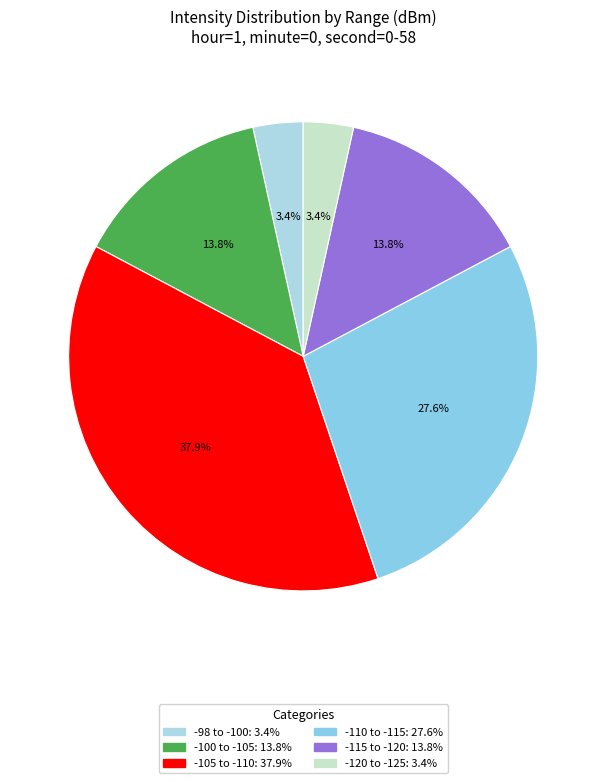

Count the number of slices in the pie.

6